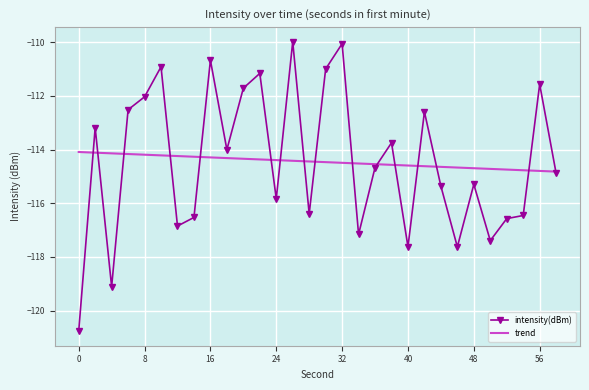

Which series has the widest spread of values?

intensity(dBm)